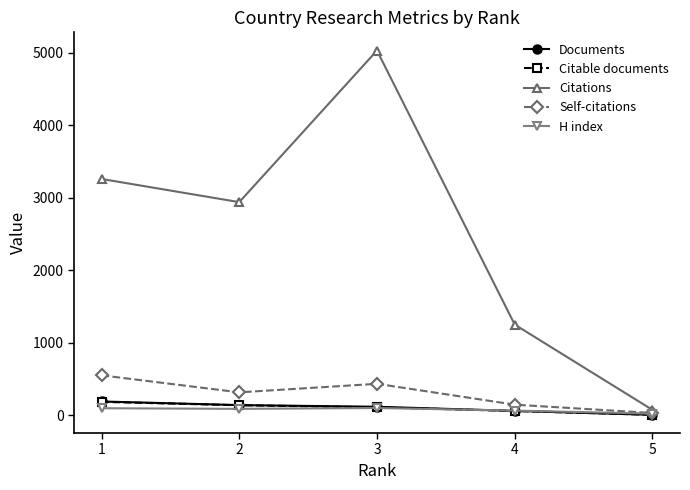

True or false: H index has more than 2 interior local peaks.

False